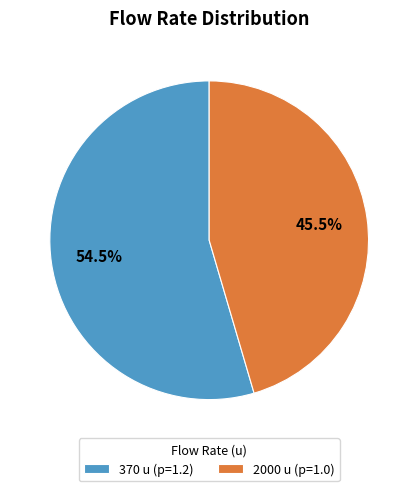

Between 2000 u (p=1.0) and 370 u (p=1.2), which is larger?

370 u (p=1.2)